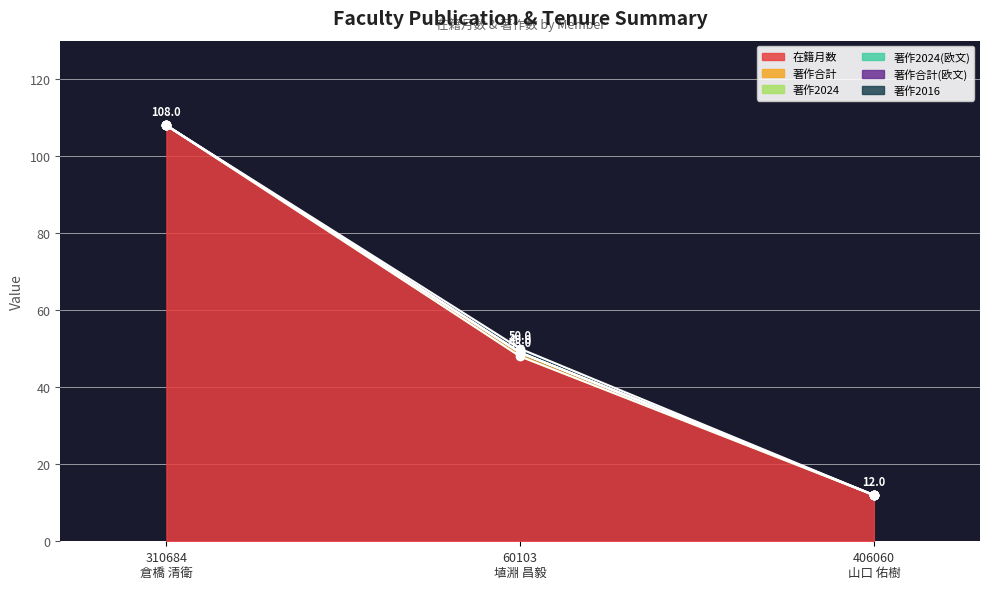

What is the label of the 2nd point from the right?

60103
埴淵 昌毅